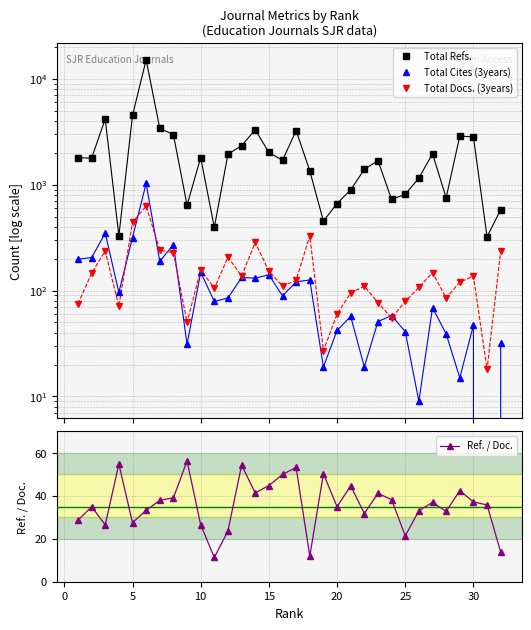

True or false: Ref. / Doc. has more than 1 interior local peaks.

True